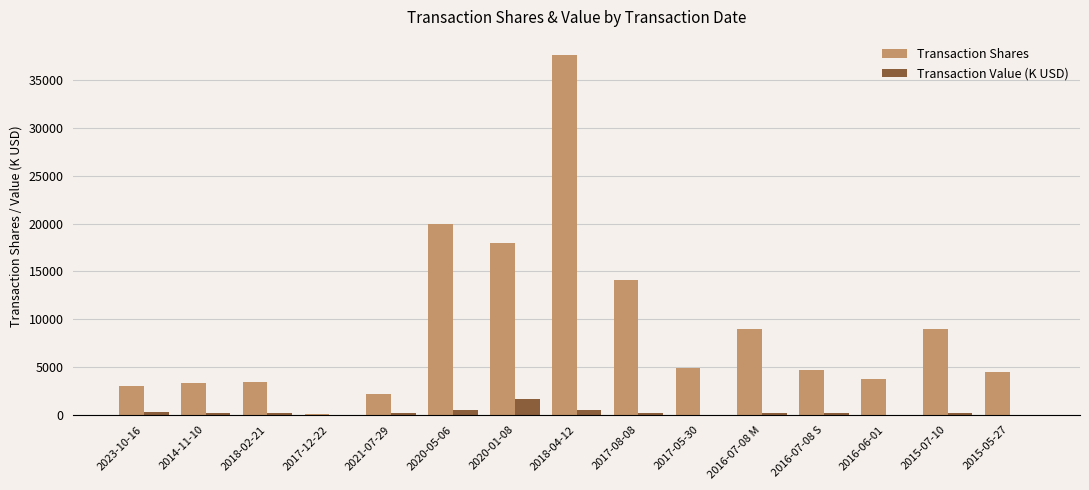

The value of Transaction Shares at 2020-05-06 is 13122. True or false?

False